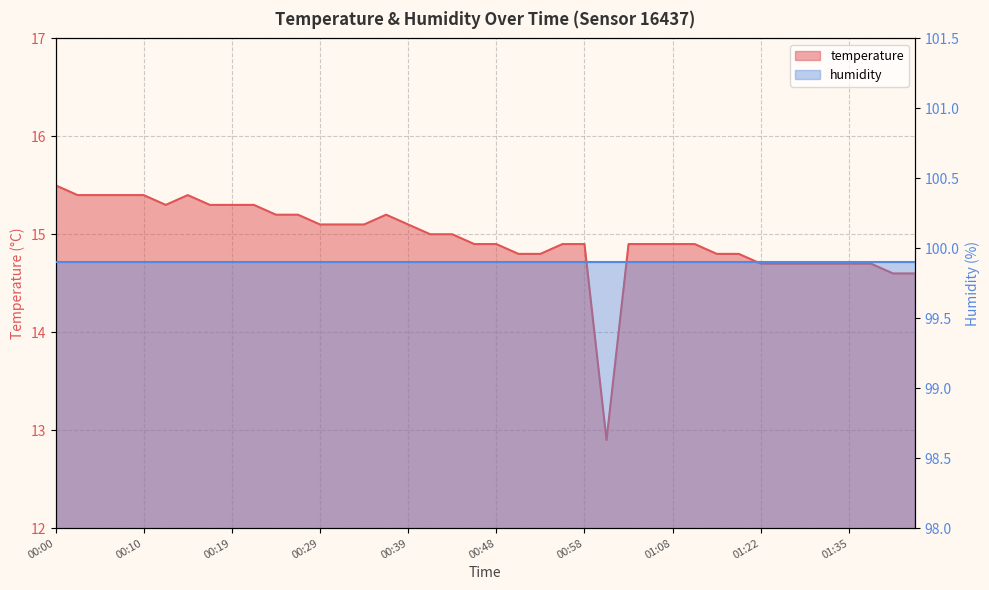

What is the change in value from 00:48 to 01:13?

-0.1